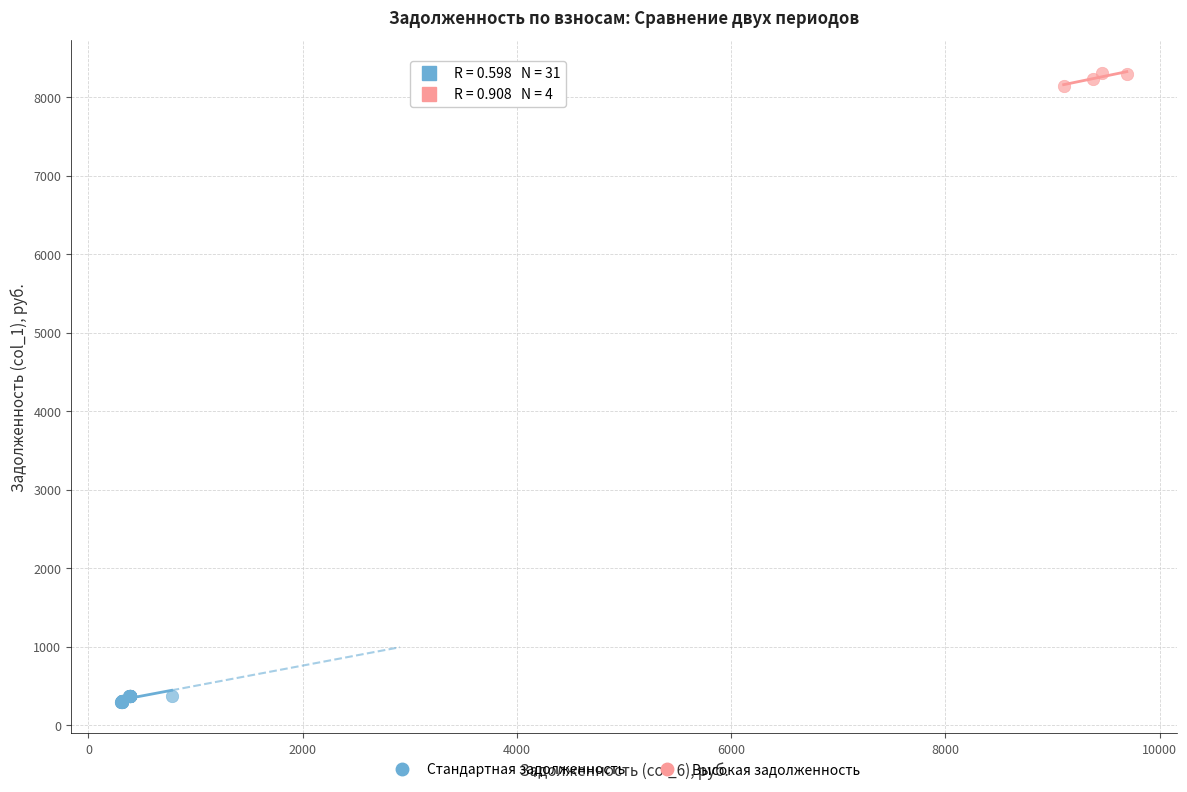

Which series reaches the maximum Y coordinate?

Высокая задолженность